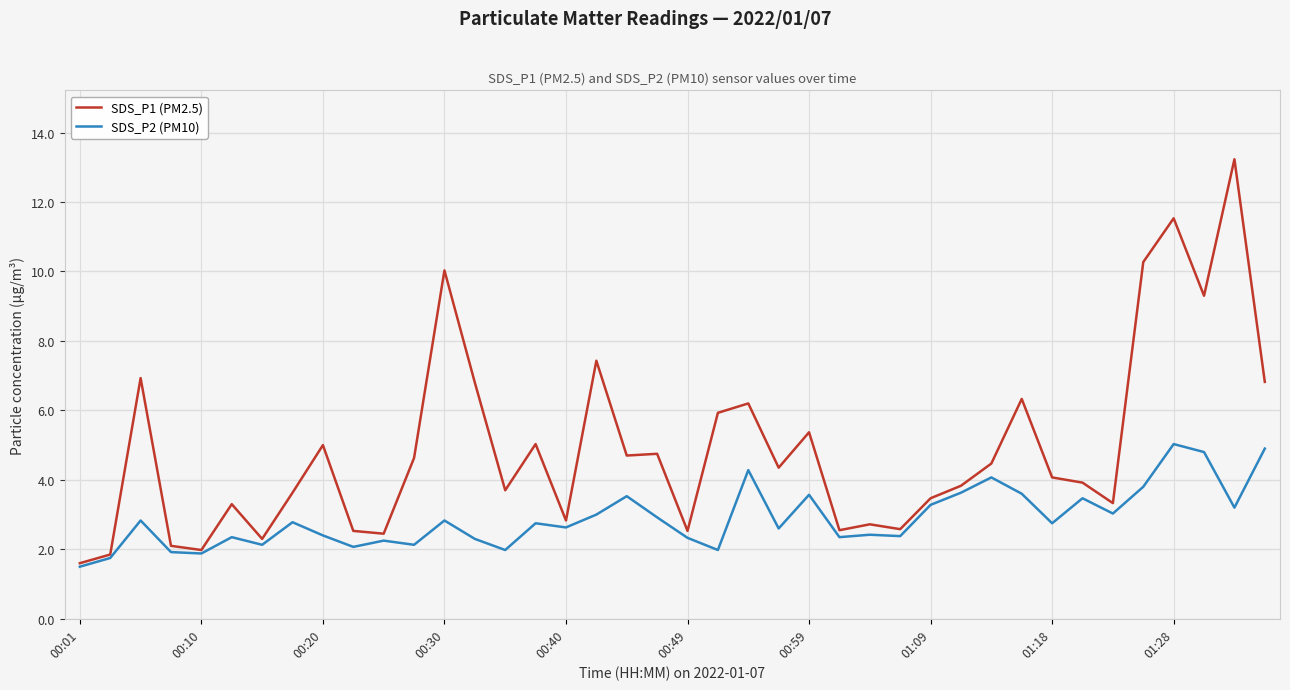

List the series in order of their peak value, lowest first.

SDS_P2 (PM10), SDS_P1 (PM2.5)